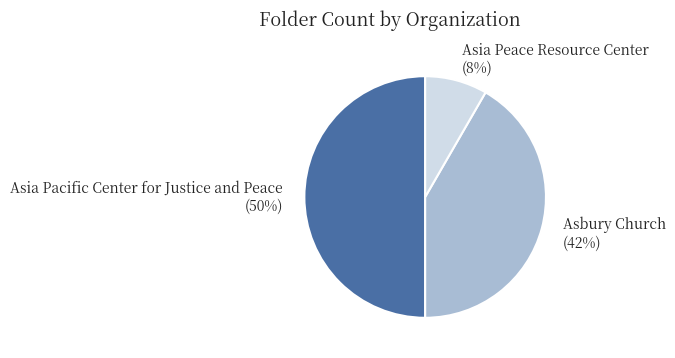

What percentage is the Asia Peace Resource Center slice, to the nearest percent?

8%